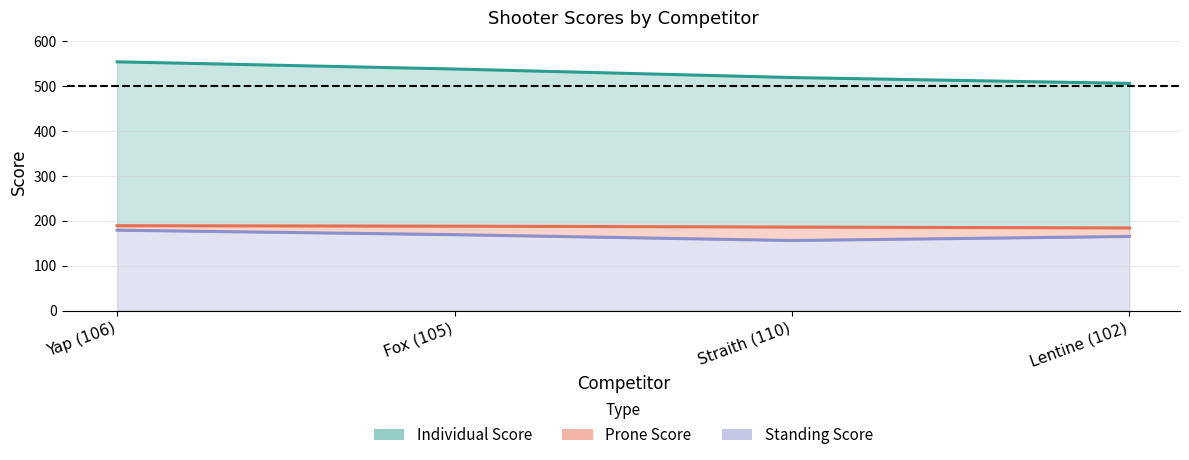

List the labels in order of Prone Score (line) value, smallest first.

Lentine (102), Straith (110), Fox (105), Yap (106)